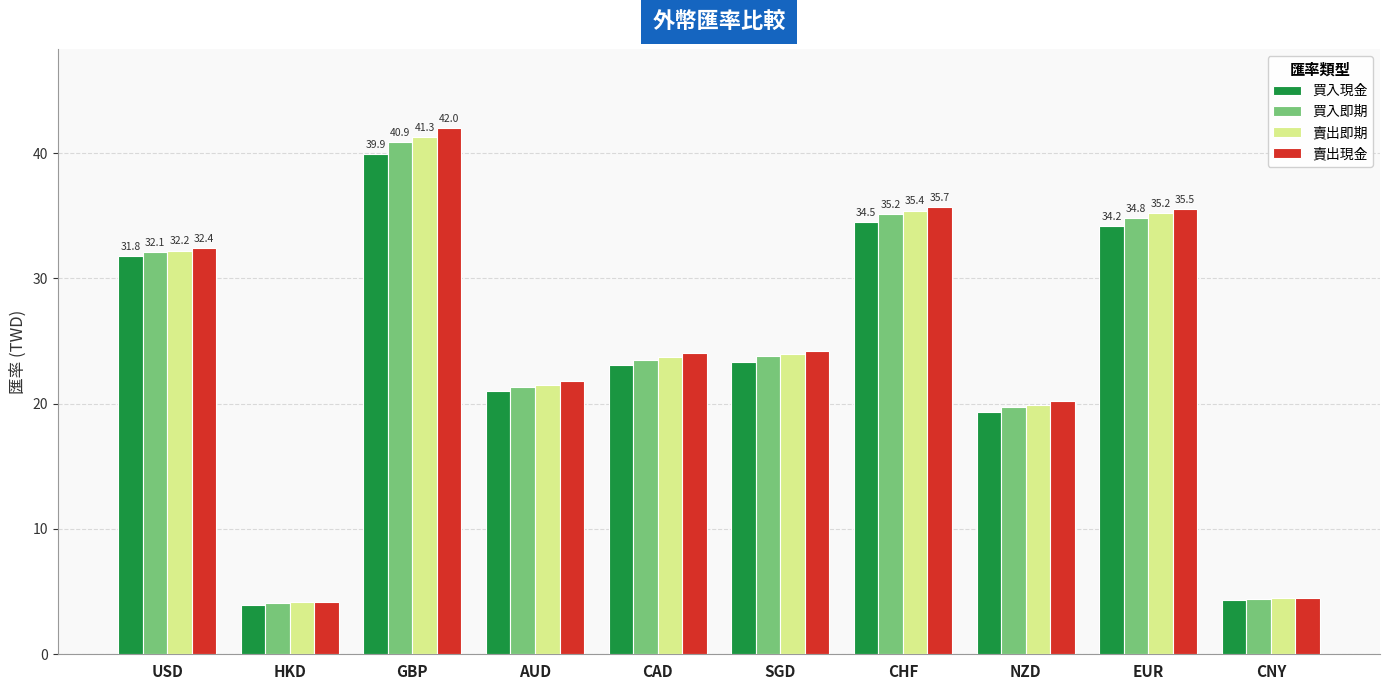

Which series has the widest spread of values?

賣出現金